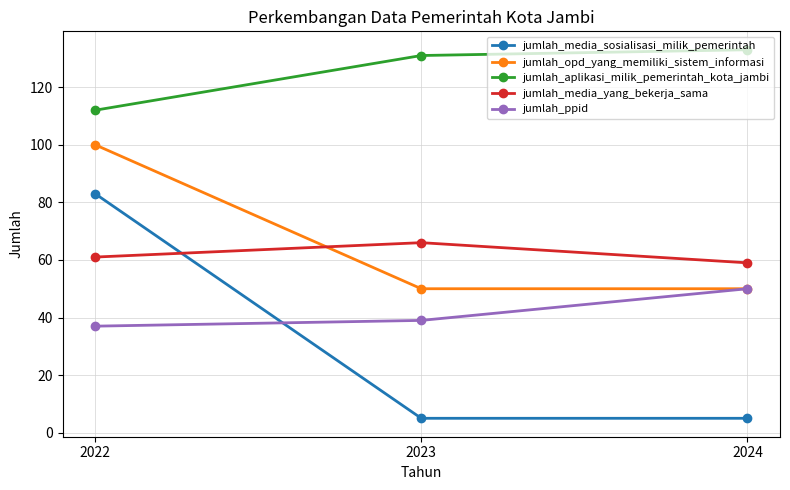

Rank the series by their maximum value, from highest to lowest.

jumlah_aplikasi_milik_pemerintah_kota_jambi, jumlah_opd_yang_memiliki_sistem_informasi, jumlah_media_sosialisasi_milik_pemerintah, jumlah_media_yang_bekerja_sama, jumlah_ppid